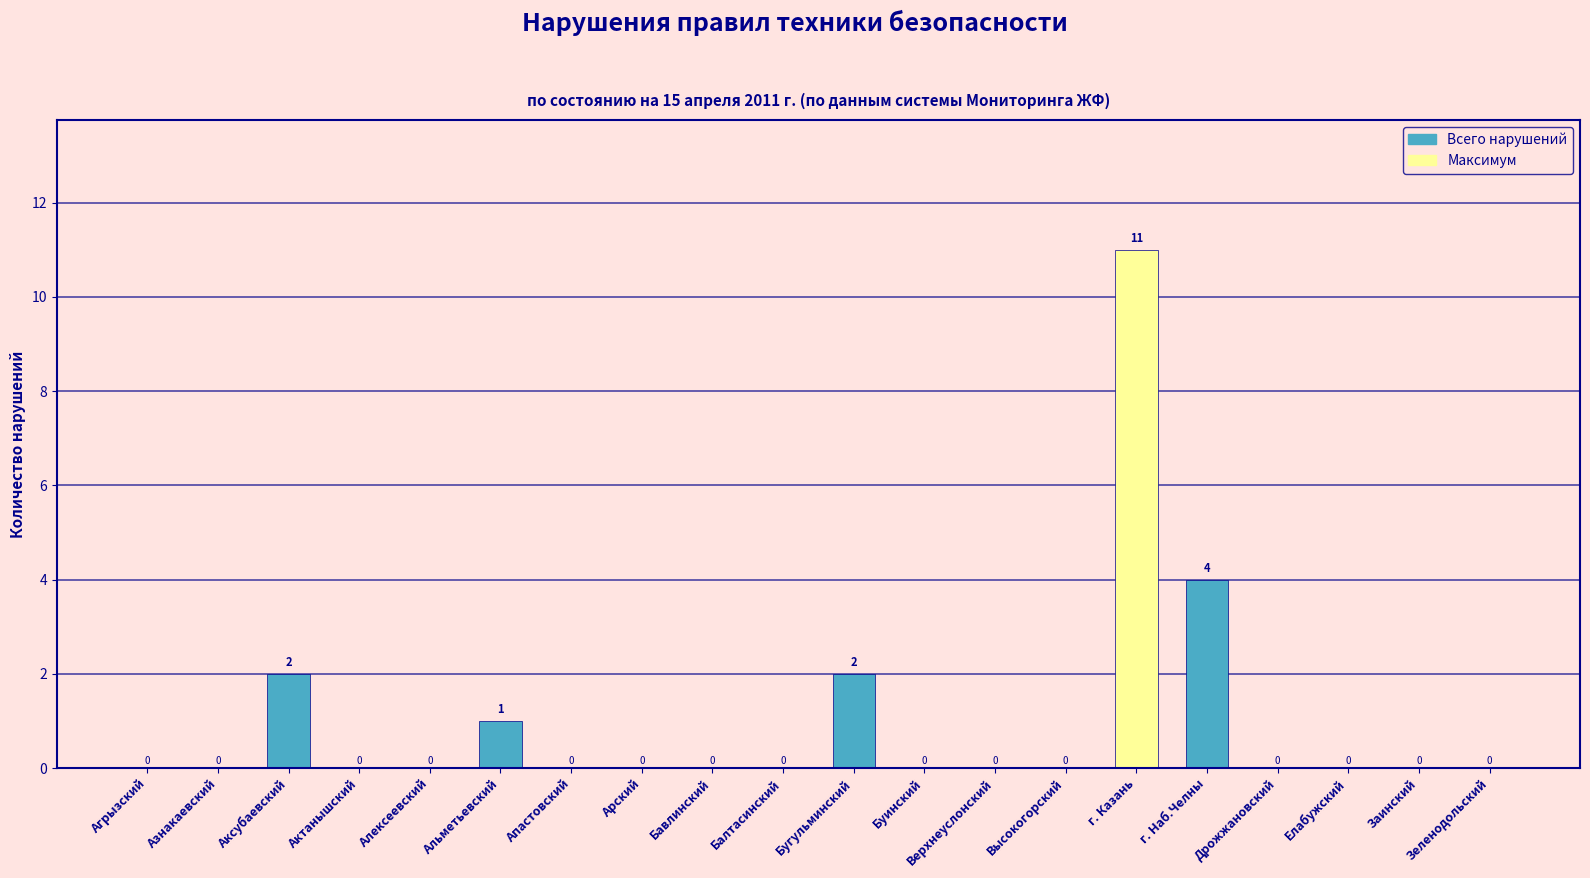

Count the number of data series in this chart.

1